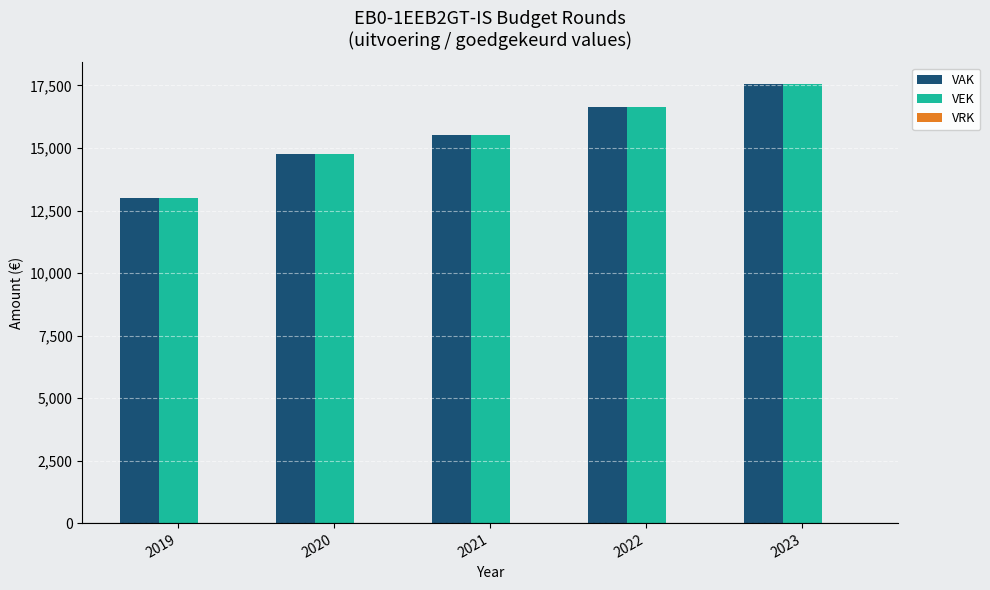

Is it true that VEK equals 5953 at 2020?

False